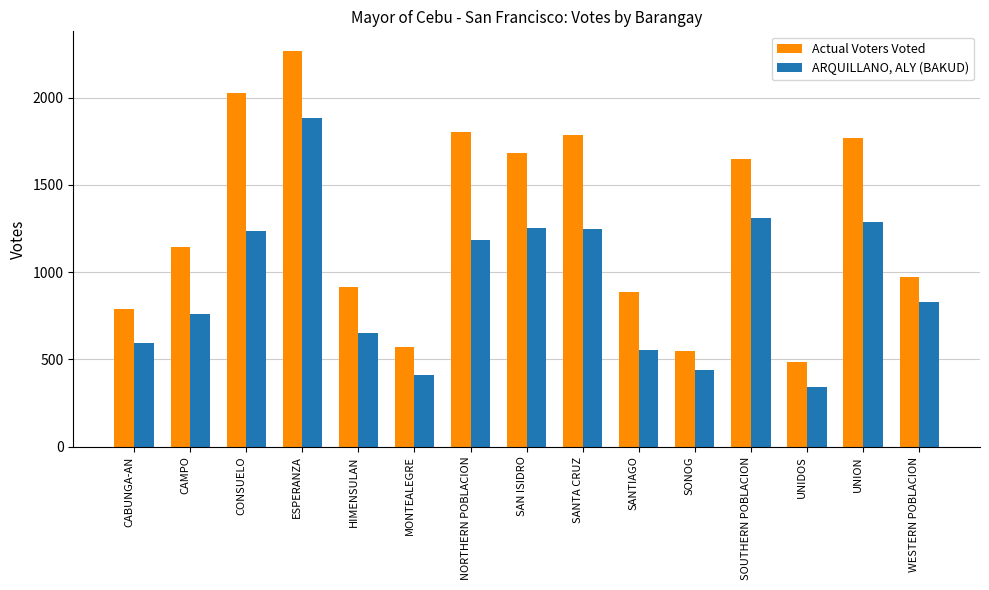

What is the sum of all Actual Voters Voted values?

19299